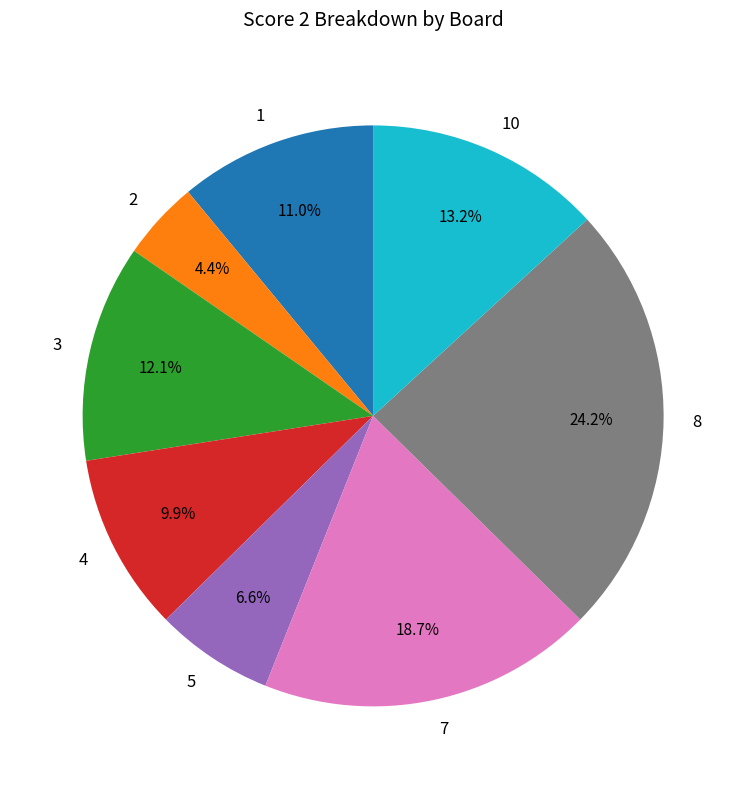

Is 4 the majority of the pie?

No